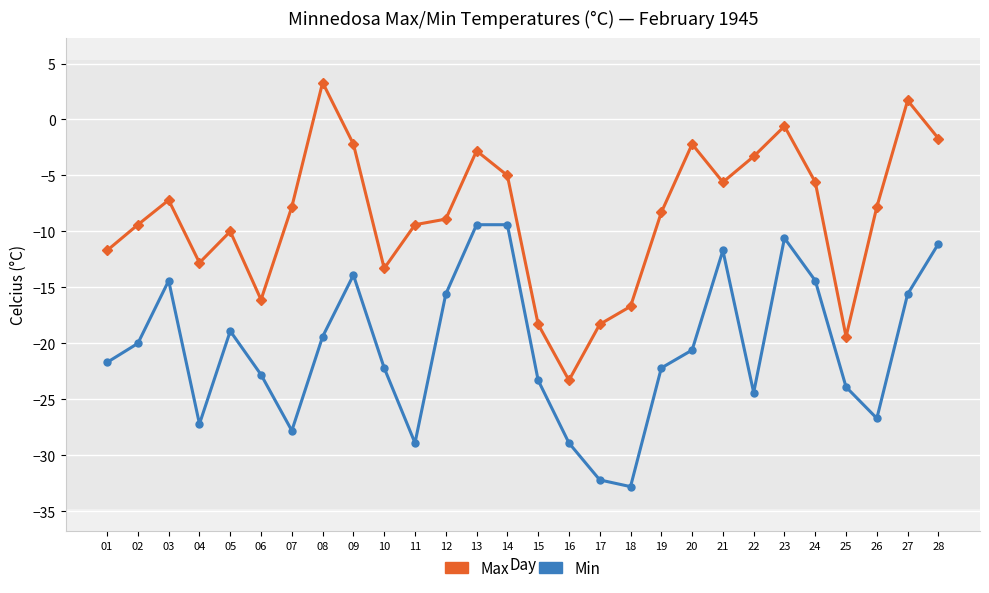

True or false: Min has a value of -22.2 at 19.

True